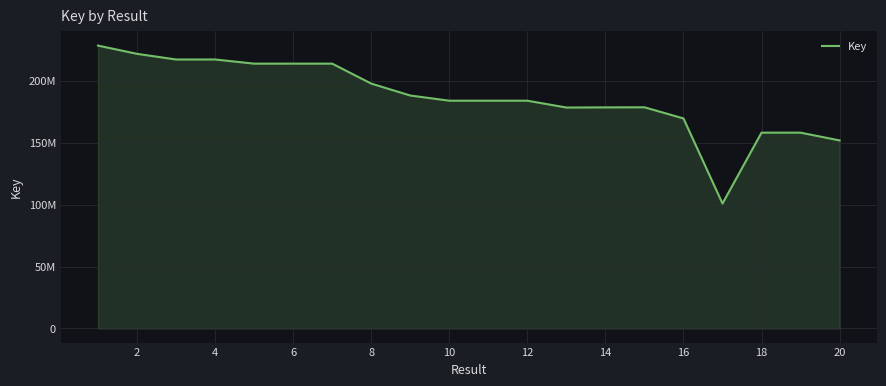

What is the difference between the second highest and second lowest values?

69900044